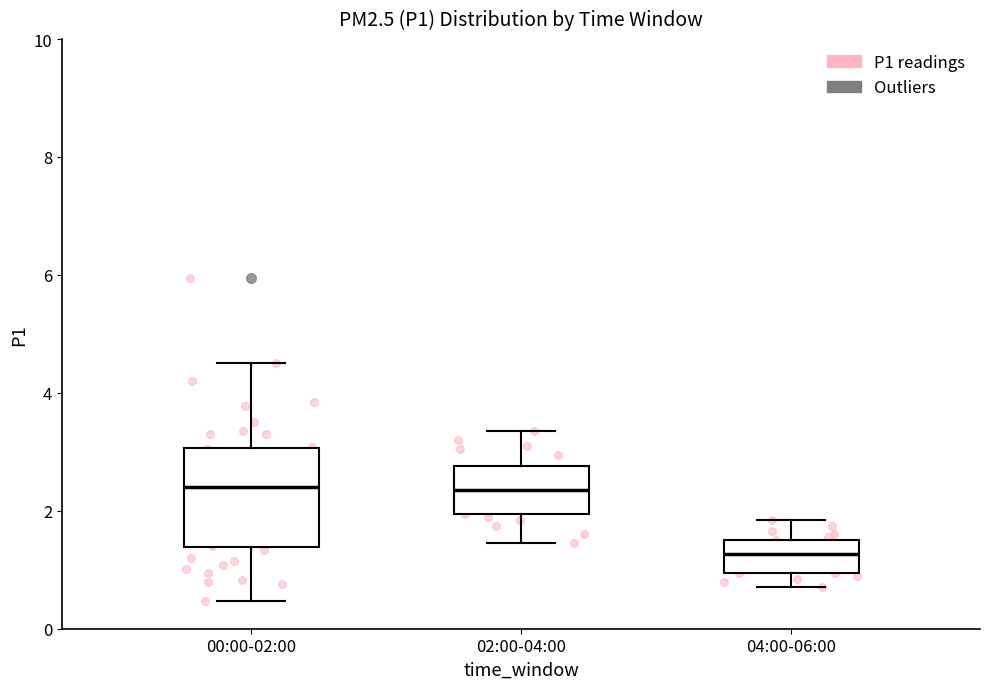

Reading left to right, transcribe this box plot: for each box, give where its median line is, the range the box spans, and where its two whiskers end, as read against the y-axis. The values are not printed on the chart, so give them approximately, as read against the axis.

00:00-02:00: median 2.4, box 1.4 to 3.0, whiskers 0.4 to 4.6
02:00-04:00: median 2.4, box 2.0 to 2.8, whiskers 1.4 to 3.4
04:00-06:00: median 1.2, box 1.0 to 1.6, whiskers 0.8 to 1.8